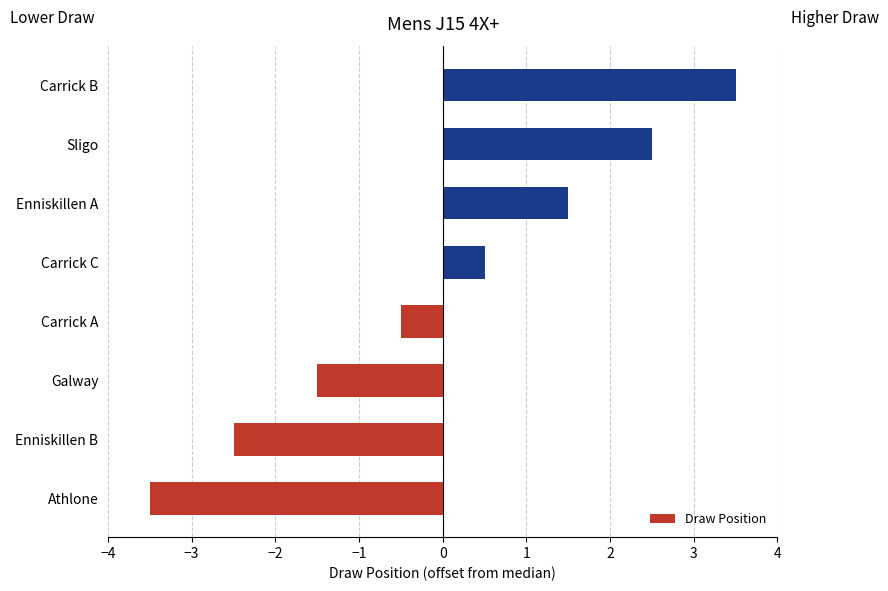

List the labels in order of value, smallest first.

Athlone, Enniskillen B, Galway, Carrick A, Carrick C, Enniskillen A, Sligo, Carrick B